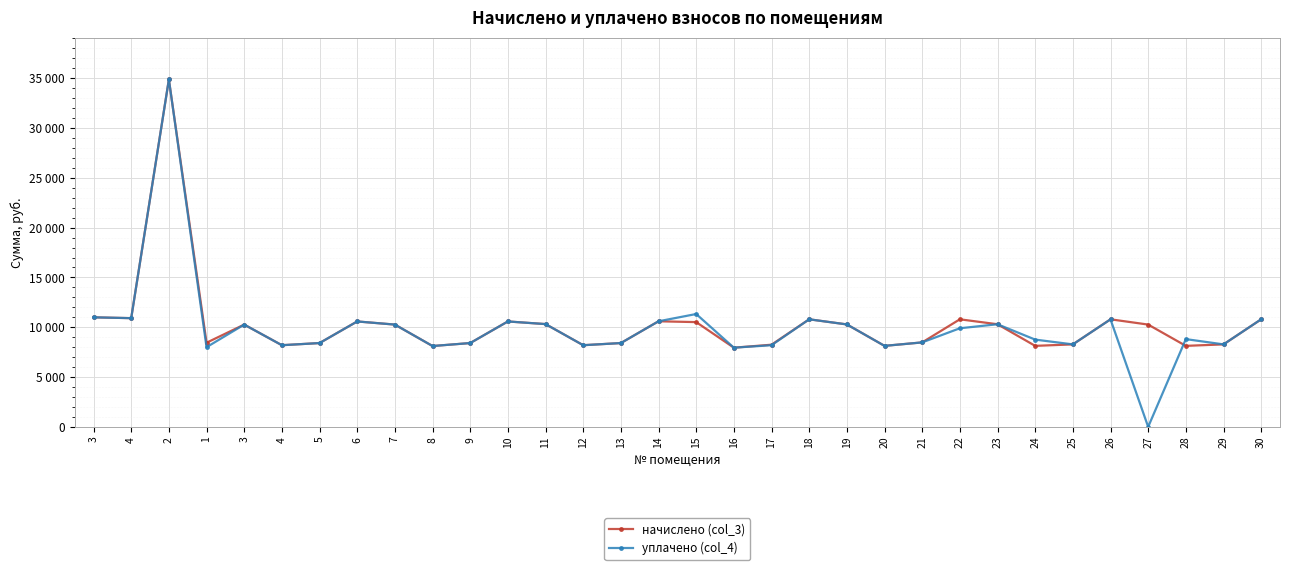

Which series has the largest range (max minus min)?

уплачено (col_4)